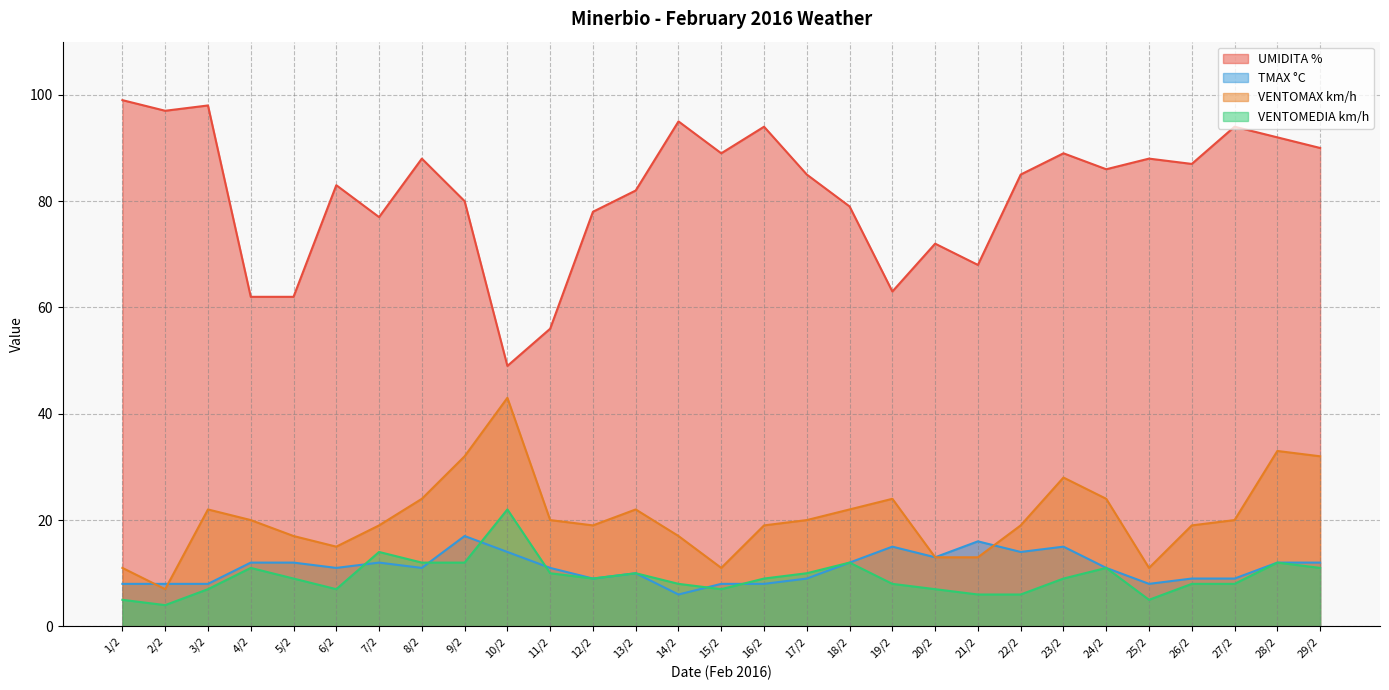

What is the maximum value shown in the chart?

99